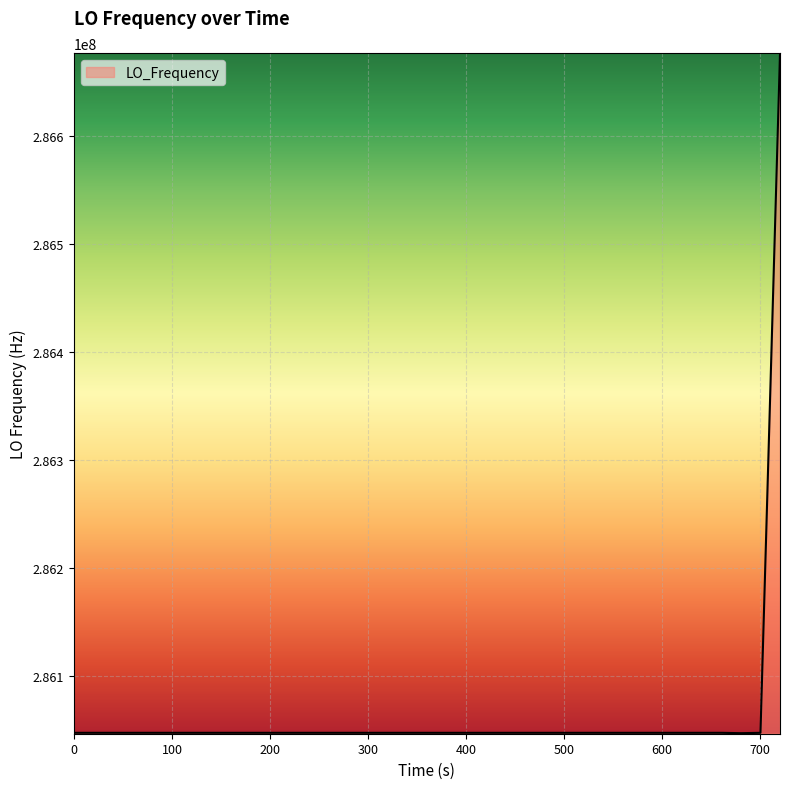

What is the minimum value shown in the chart?

286046657.4